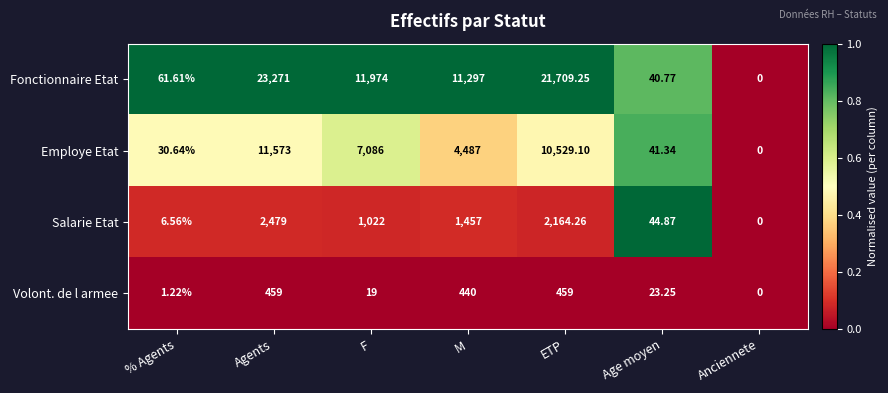

Which label corresponds to the largest value in the chart?

Agents